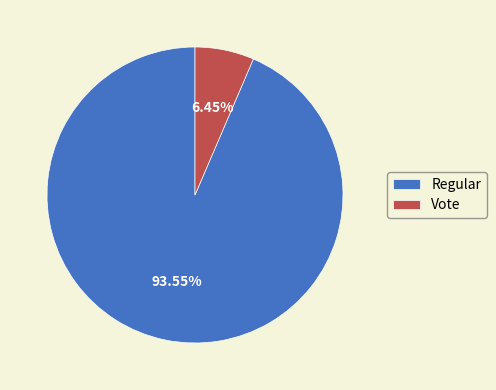

What is the ratio of the value at Regular to the value at Vote?

14.5